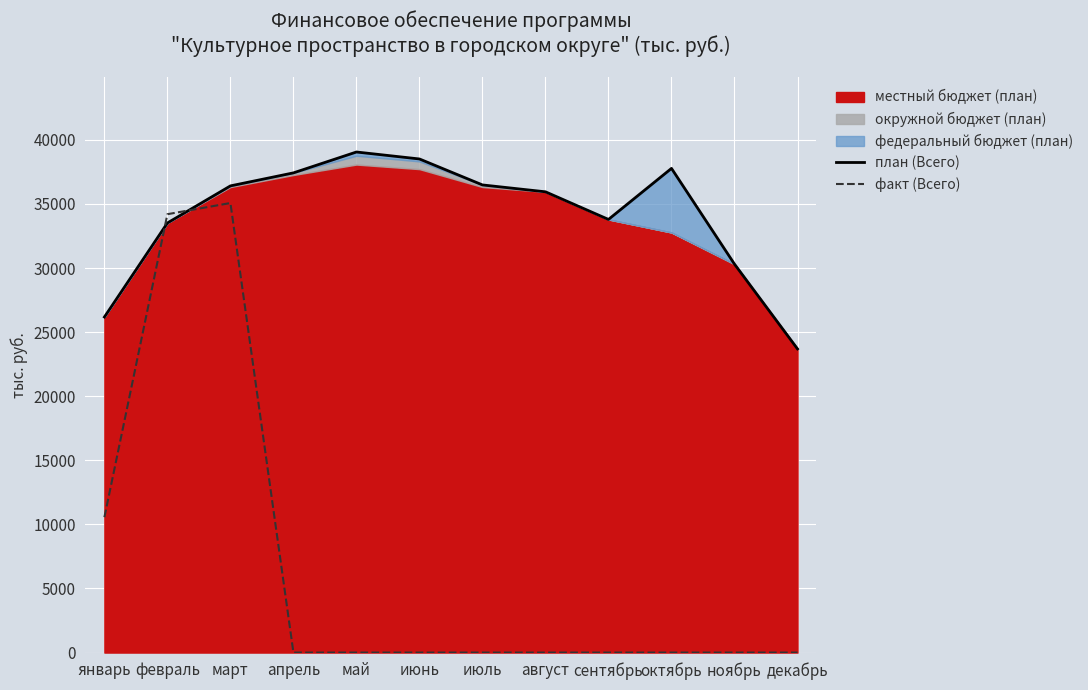

Is it true that факт (Всего) equals 0.0 at октябрь?

True